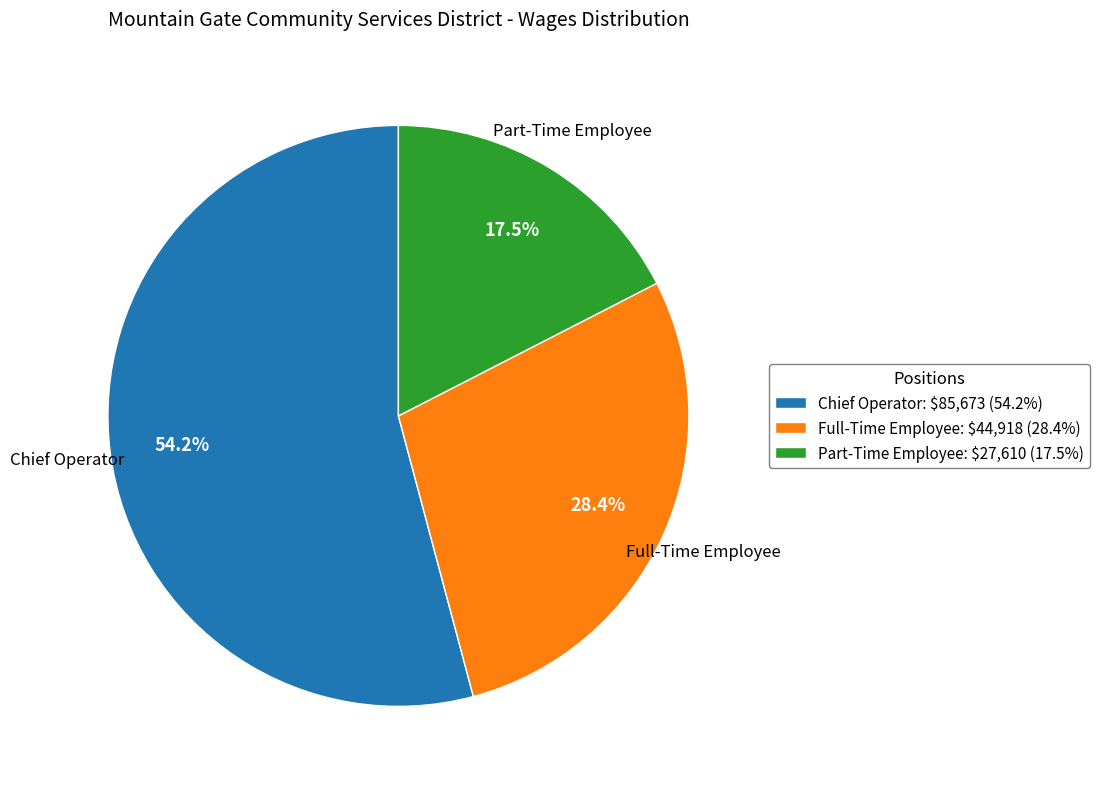

How many slices are in this pie chart?

3